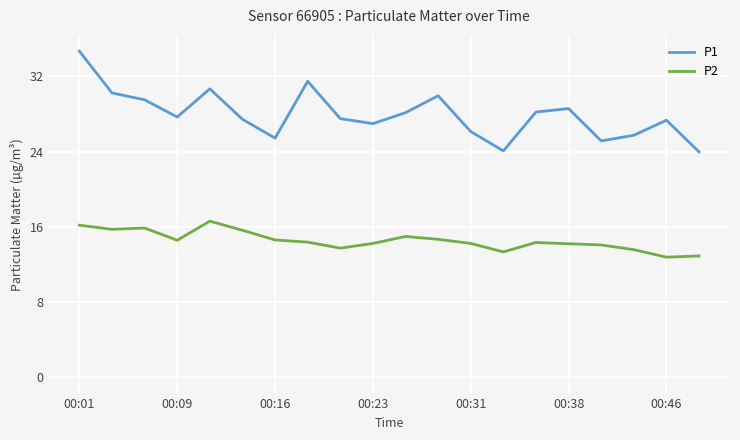

True or false: P1 has more than 0 interior local peaks.

True